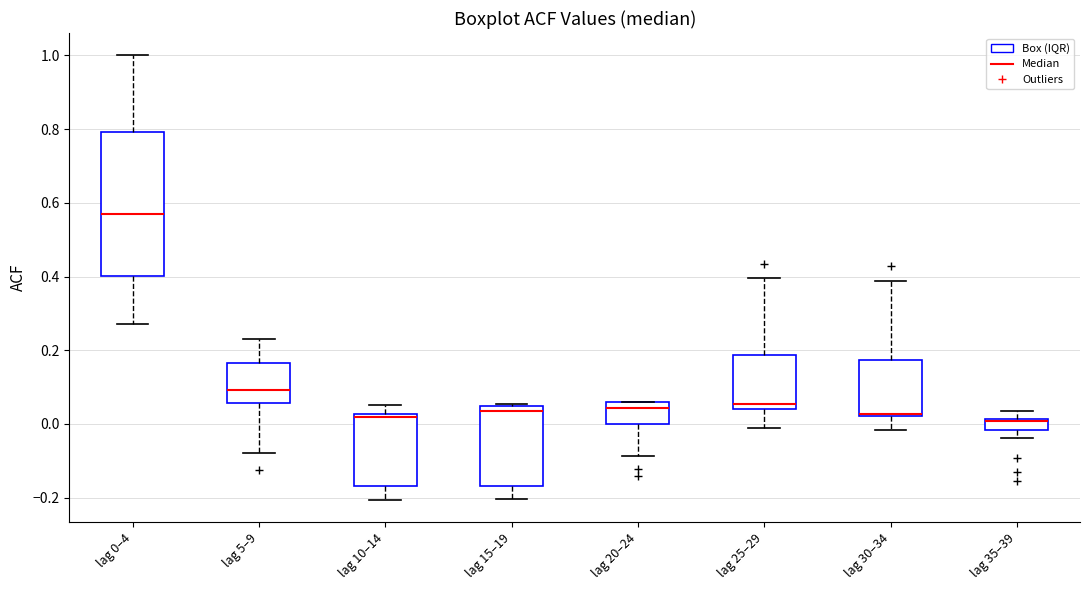

Reading left to right, transcribe this box plot: for each box, give where its median line is, the range the box spans, and where its two whiskers end, as read against the y-axis. The values are not printed on the chart, so give them approximately, as read against the axis.

lag 0–4: median 0.56, box 0.40 to 0.80, whiskers 0.28 to 1.00
lag 5–9: median 0.10, box 0.06 to 0.16, whiskers -0.08 to 0.24
lag 10–14: median 0.02 (just below the box's upper edge), box -0.16 to 0.02, whiskers -0.20 to 0.06
lag 15–19: median 0.04 (just below the box's upper edge), box -0.16 to 0.04, whiskers -0.20 to 0.06
lag 20–24: median 0.04, box 0.00 to 0.06, whiskers -0.08 to 0.06
lag 25–29: median 0.06, box 0.04 to 0.18, whiskers 0.00 to 0.40
lag 30–34: median 0.02 (drawn on the box's lower edge), box 0.02 to 0.18, whiskers -0.02 to 0.38
lag 35–39: median 0.00, box -0.02 to 0.02, whiskers -0.04 to 0.04